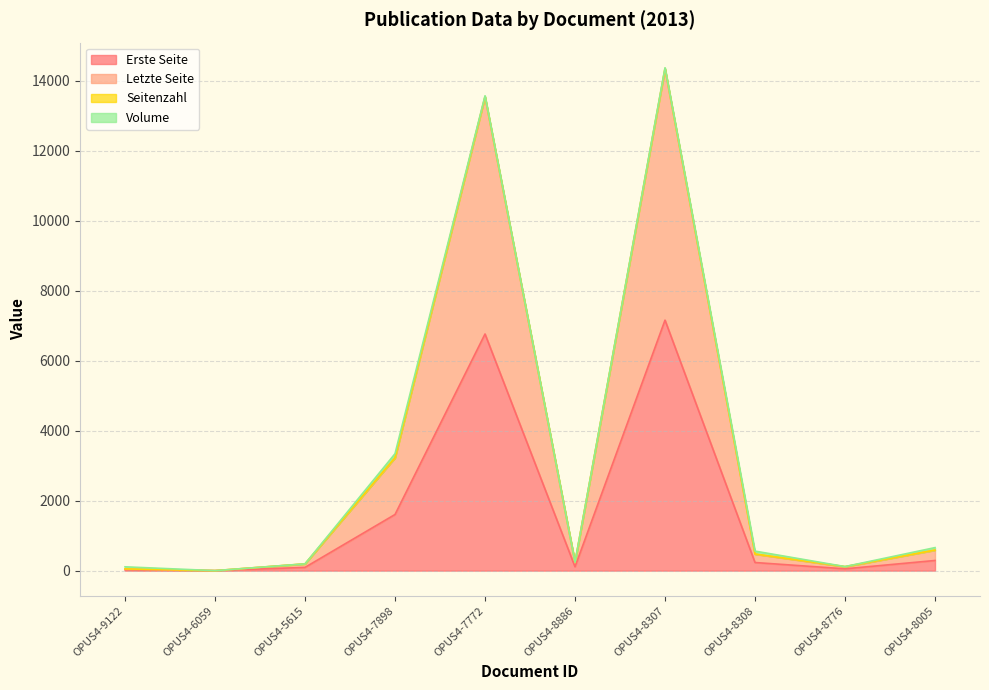

Does the chart have visible grid lines?

Yes